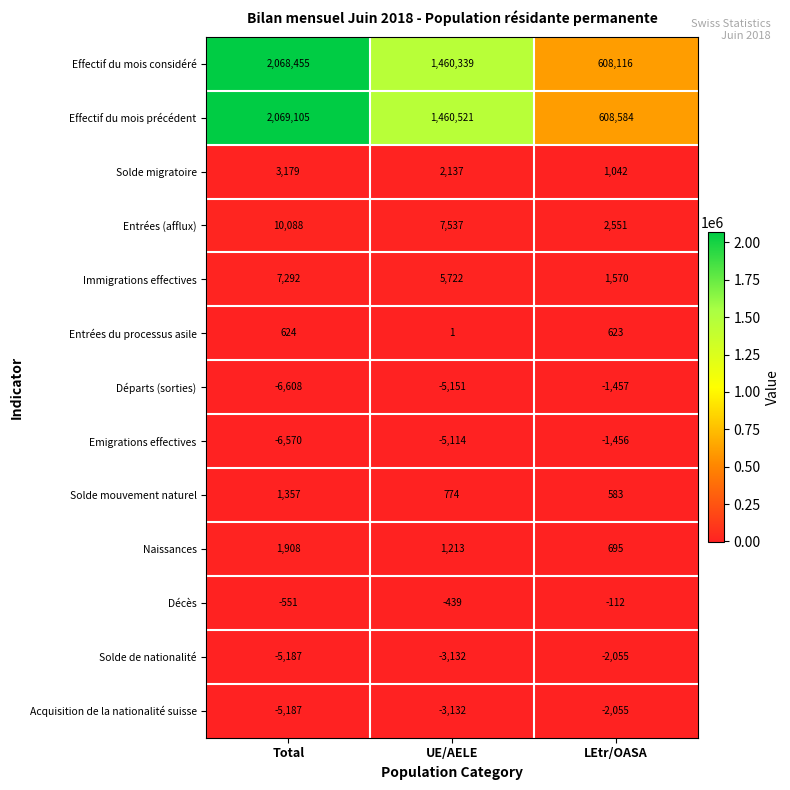

What is the total value across all series at UE/AELE?

2921276